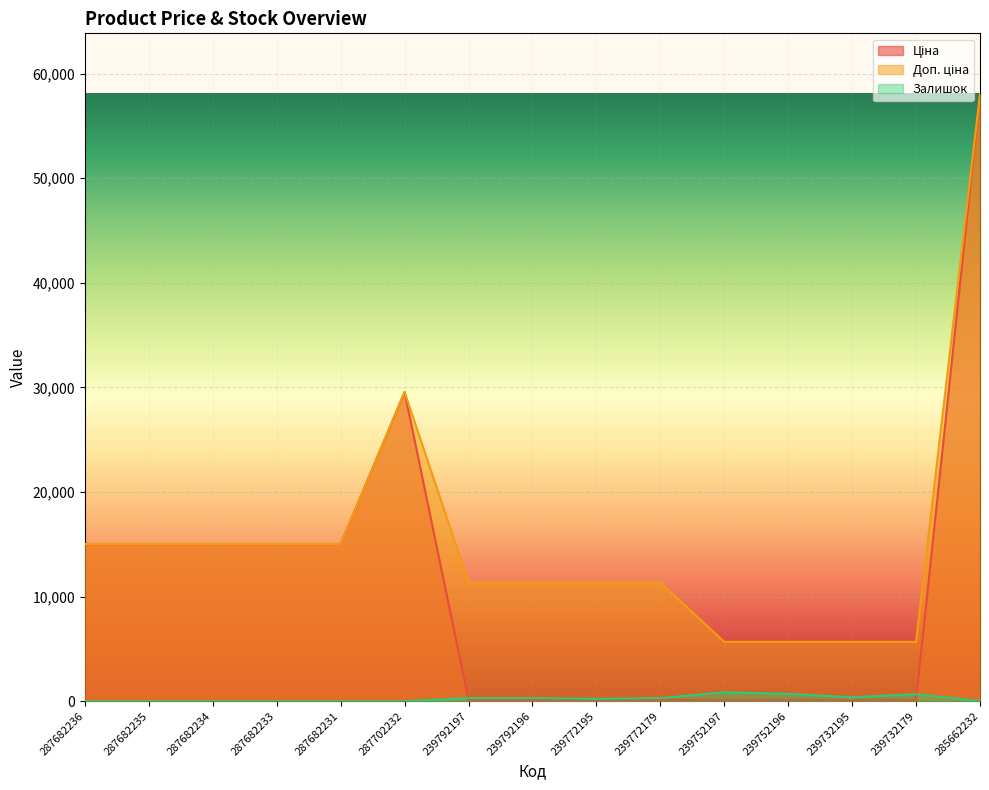

The Доп. ціна series shows 15019.2 at 287682235. True or false?

True